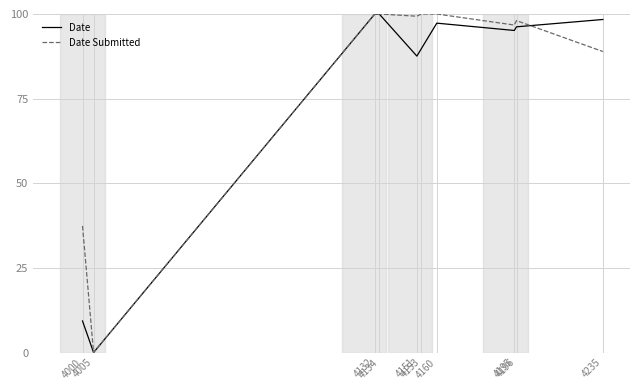

List the series in order of their overall mean, lowest first.

Date, Date Submitted